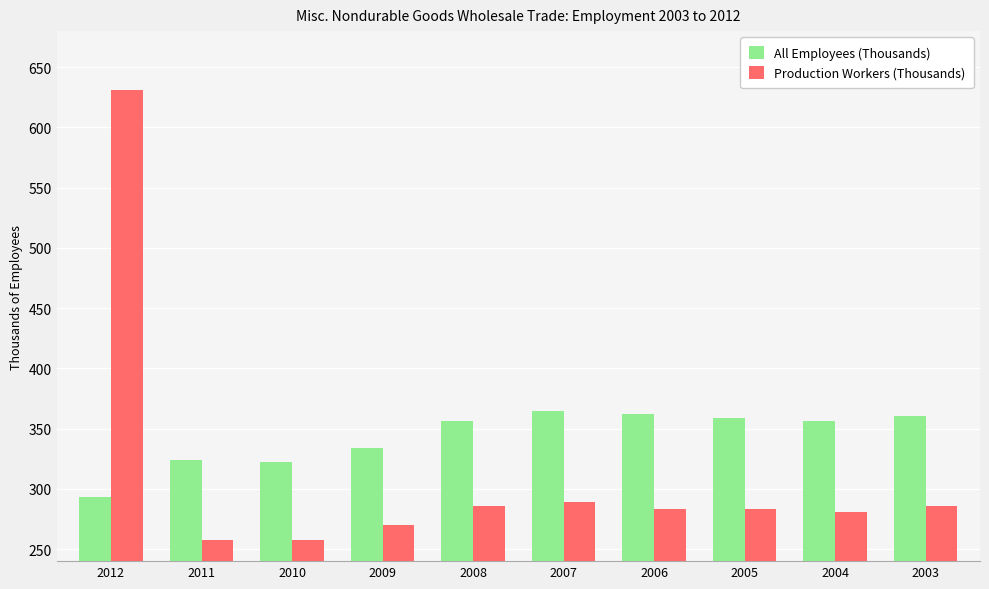

Where does the Production Workers (Thousands) series first go above 283?

2012